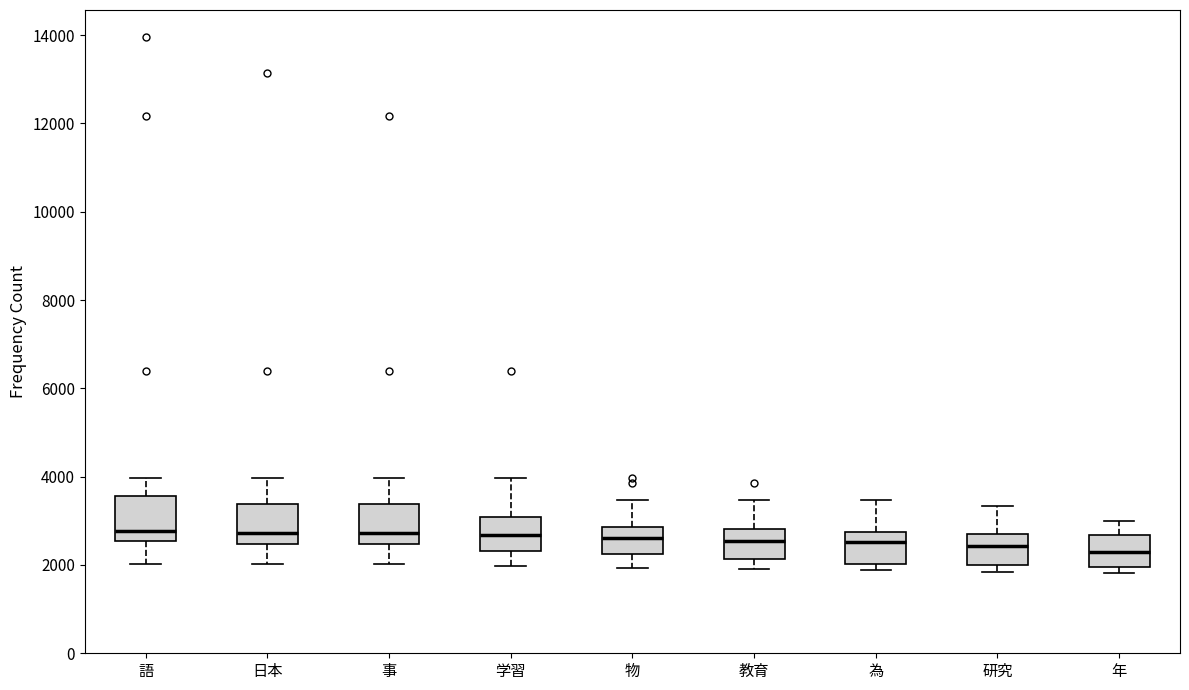

Reading left to right, read every box against the y-axis: the position of its median line, the range the box covers, and the ends of its whiskers. The values are not printed on the chart, so give them approximately, as read against the axis.

語: median 2800, box 2600 to 3600, whiskers 2000 to 4000
日本: median 2800, box 2400 to 3400, whiskers 2000 to 4000
事: median 2800, box 2400 to 3400, whiskers 2000 to 4000
学習: median 2600, box 2400 to 3000, whiskers 2000 to 4000
物: median 2600, box 2200 to 2800, whiskers 2000 to 3400
教育: median 2600, box 2200 to 2800, whiskers 1800 to 3400
為: median 2600, box 2000 to 2800, whiskers 1800 to 3400
研究: median 2400, box 2000 to 2800, whiskers 1800 to 3400
年: median 2200, box 2000 to 2600, whiskers 1800 to 3000